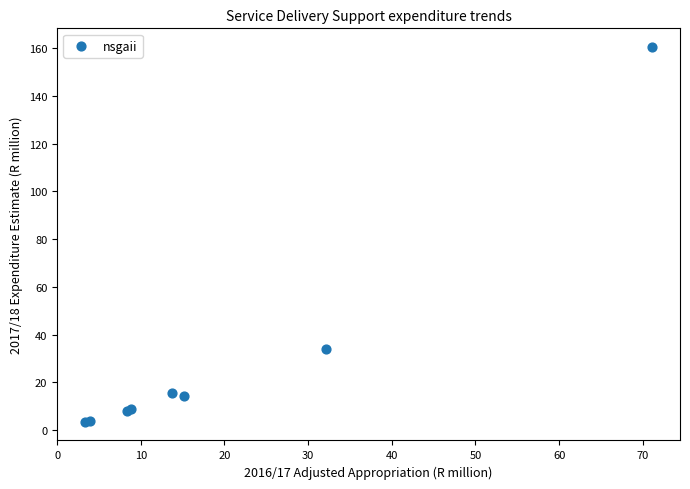

What Y value in the scatter plot is closest to 81?

34.1